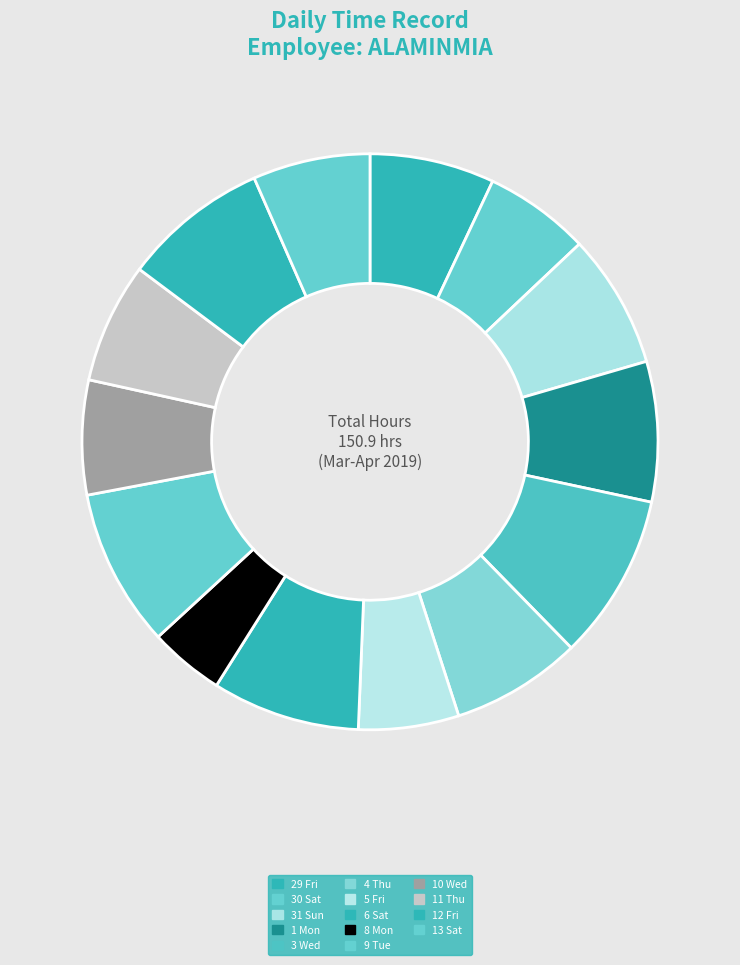

Is it true that 9 Tue is 9% of the pie?

True